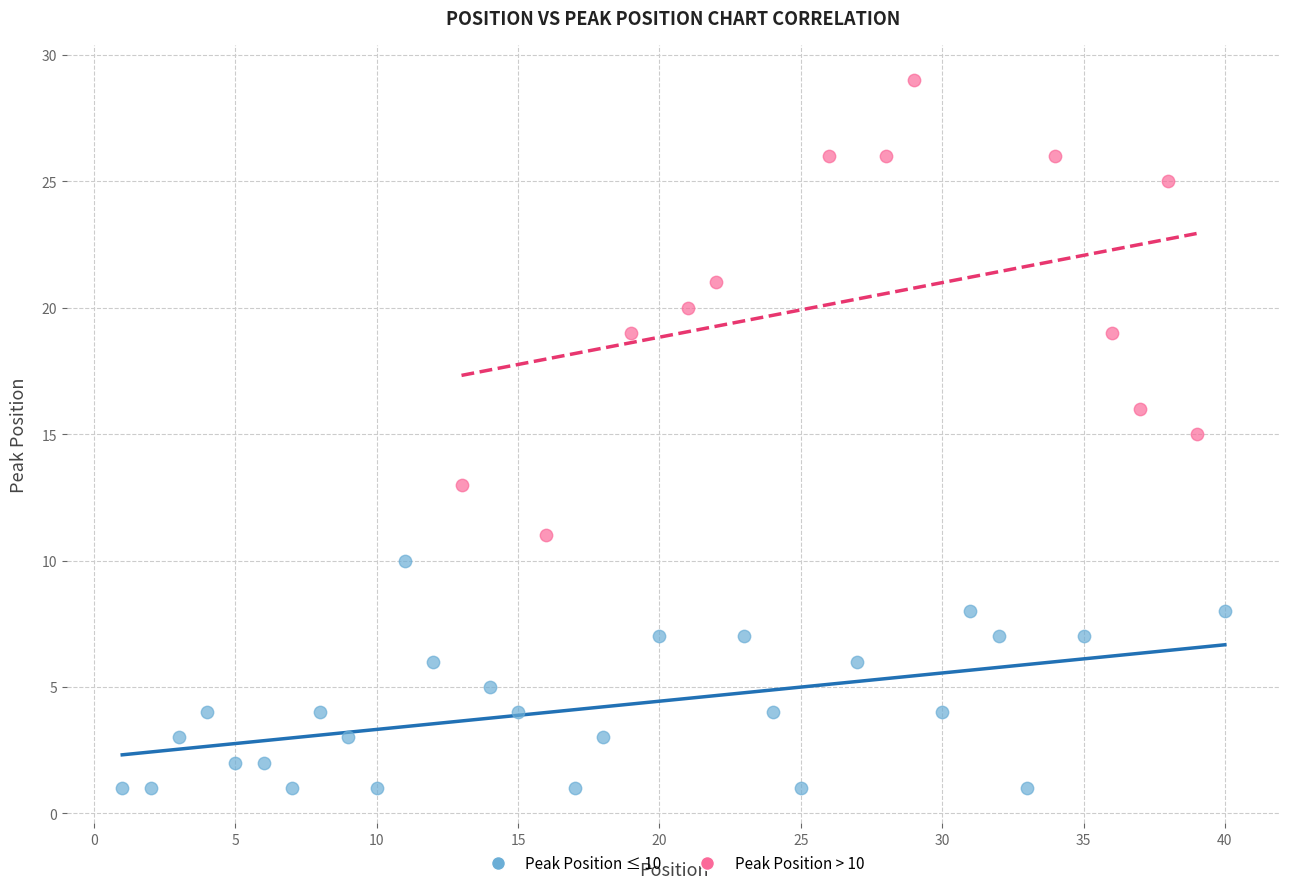

Which series contains the highest Y value?

Peak Position > 10